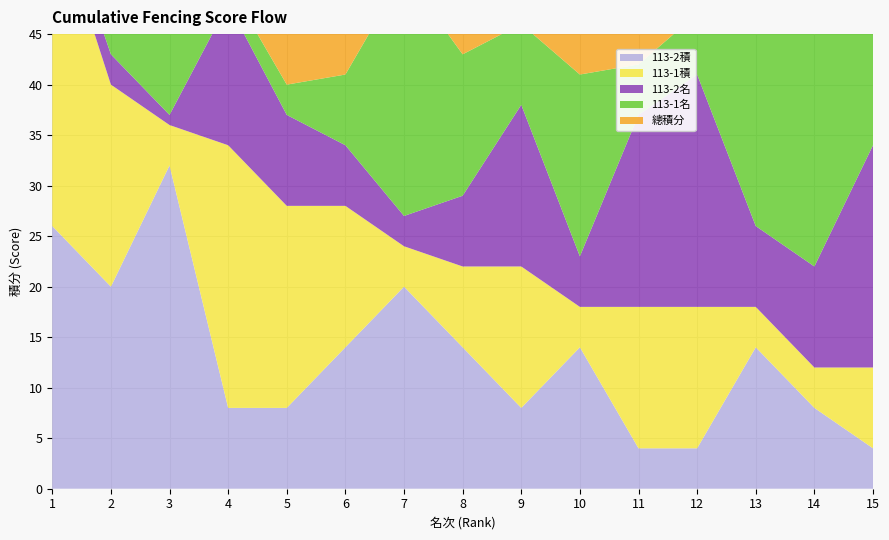

Reading left to right, extract all data points from this chart.

113-2積: 1=26	2=20	3=32	4=8	5=8	6=14	7=20	8=14	9=8	10=14	11=4	12=4	13=14	14=8	15=4
113-1積: 1=32	2=20	3=4	4=26	5=20	6=14	7=4	8=8	9=14	10=4	11=14	12=14	13=4	14=4	15=8
113-2名: 1=2	2=3	3=1	4=14	5=9	6=6	7=3	8=7	9=16	10=5	11=19	12=23	13=8	14=10	15=22
113-1名: 1=1	2=3	3=17	4=2	5=3	6=7	7=24	8=14	9=8	10=18	11=5	12=6	13=22	14=23	15=13
總積分: 1=58	2=40	3=36	4=34	5=28	6=28	7=24	8=22	9=22	10=18	11=18	12=18	13=18	14=12	15=12